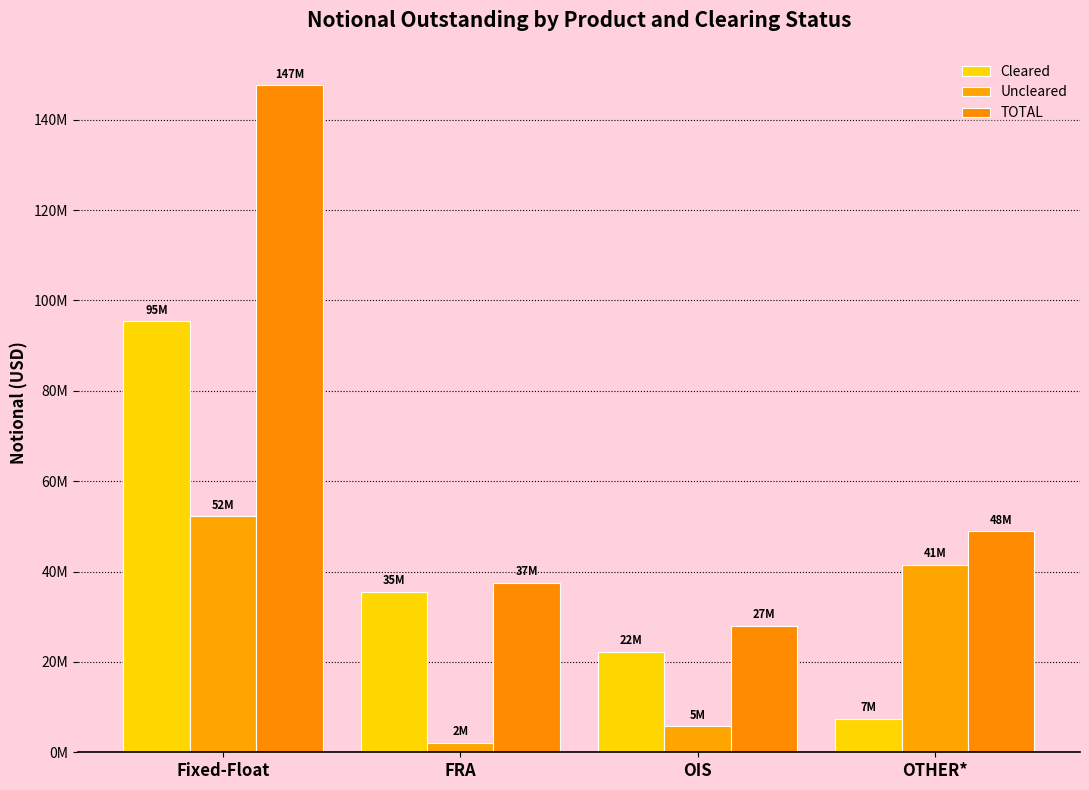

What is the average value of the TOTAL series?

65505608